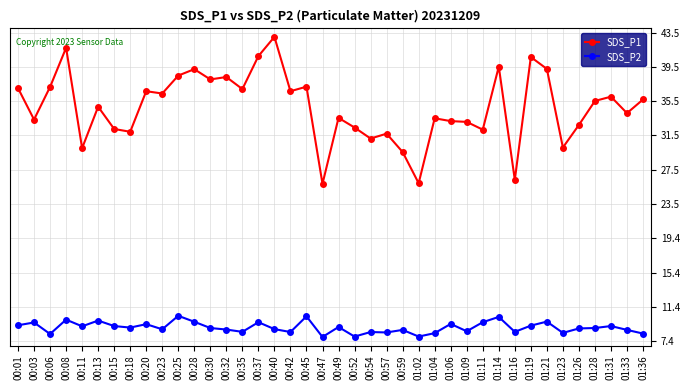

True or false: SDS_P2 and SDS_P1 intersect in this chart.

False